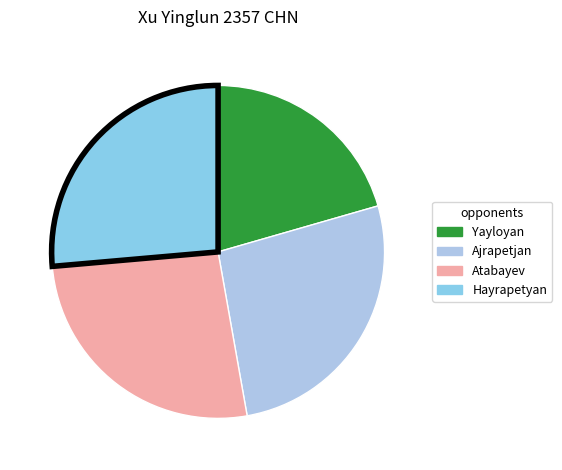

How many segments does this pie chart have?

4